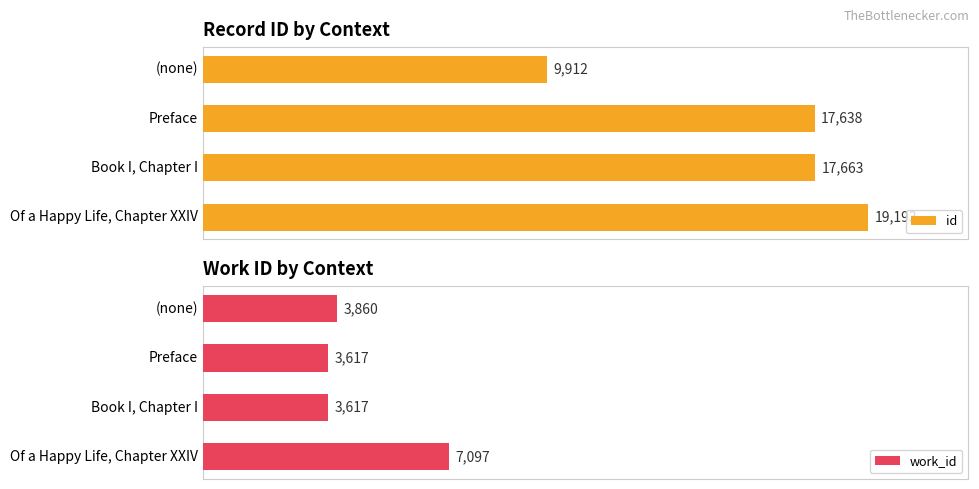

Where is work_id nearest to the value 5357?

(none)